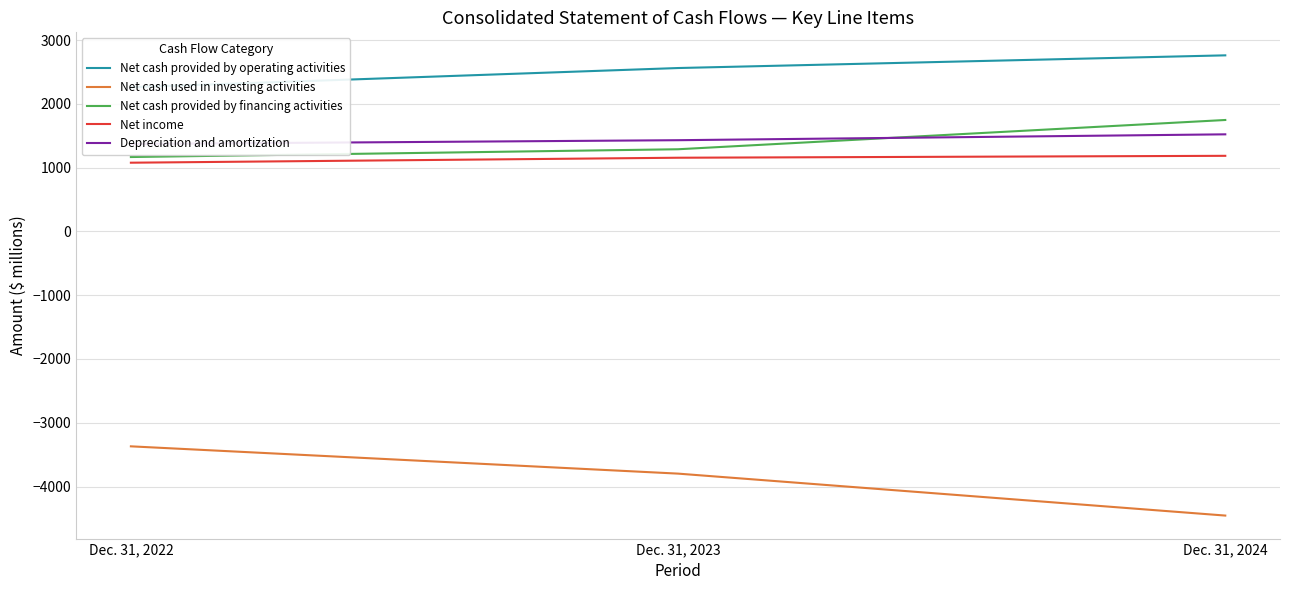

Reading left to right, transcribe all the data shown in this chart.

Net cash provided by operating activities: 2263	2564	2763
Net cash used in investing activities: -3370	-3798	-4456
Net cash provided by financing activities: 1168	1290	1749
Net income: 1079	1157	1187
Depreciation and amortization: 1373	1432	1524